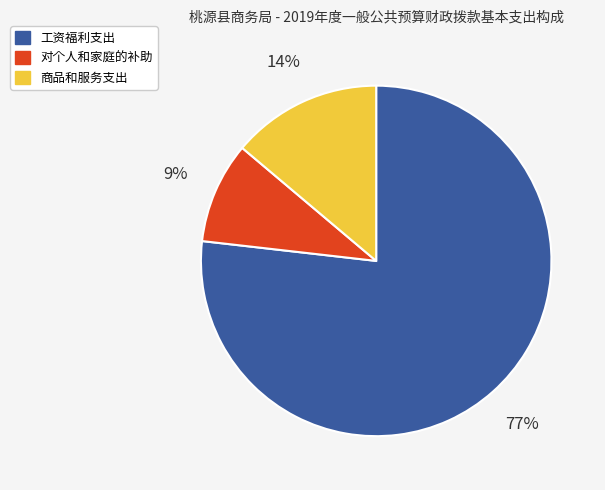

True or false: 对个人和家庭的补助 accounts for 18% of the total.

False